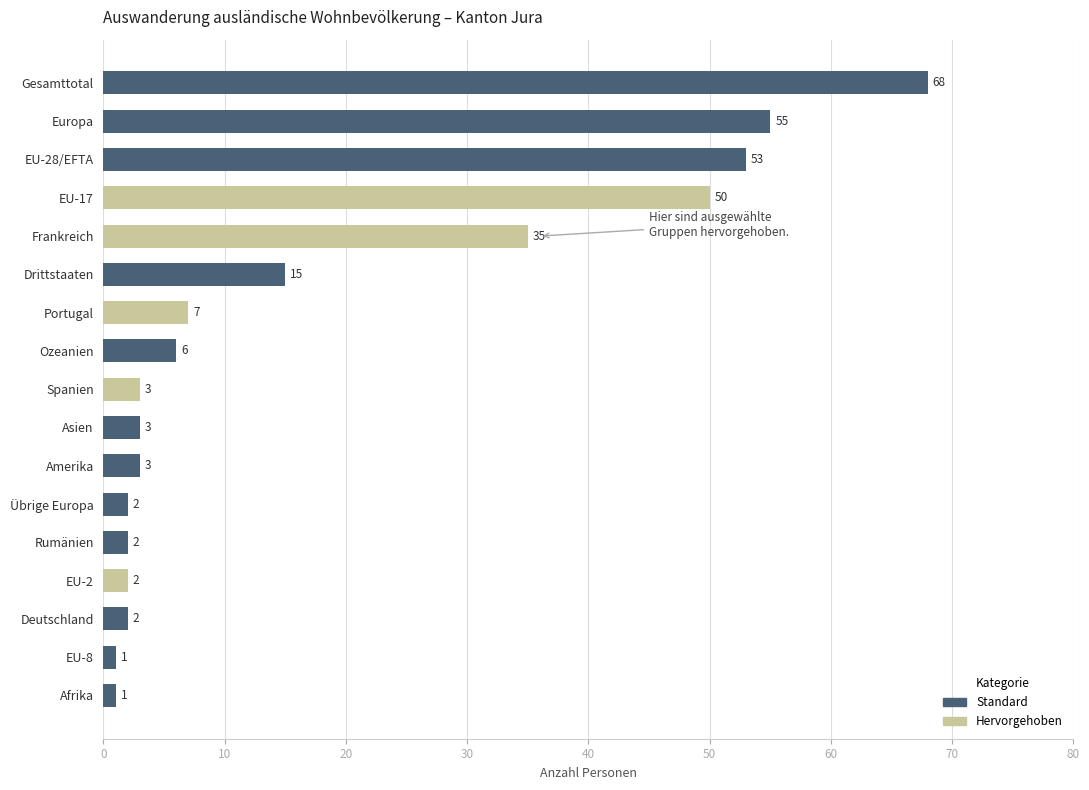

The chart shows a value of 36 at Gesamttotal. True or false?

False